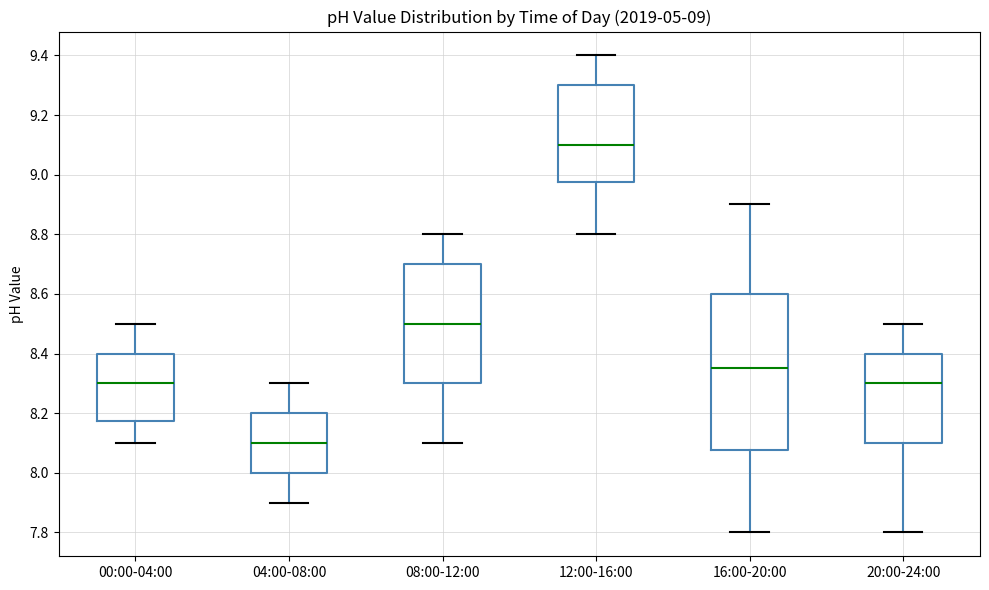

Which box is the tallest, from its lower edge to its upper edge?

16:00-20:00